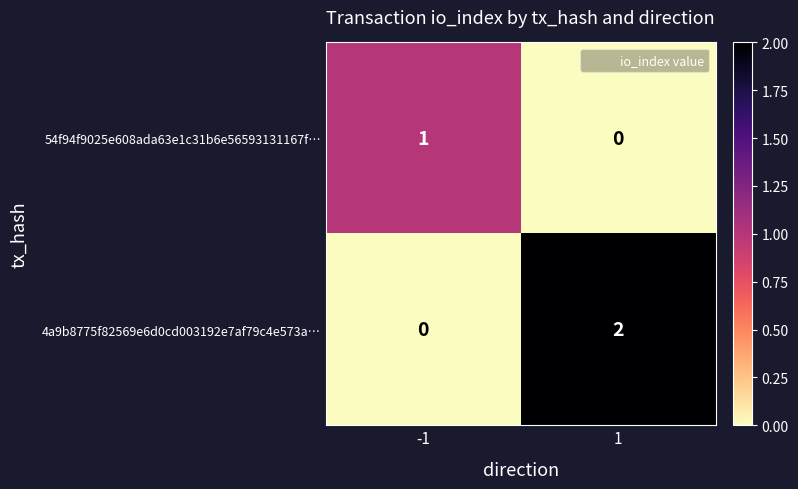

Which series changed the most between -1 and 1?

4a9b8775f82569e6d0cd003192e7af79c4e573a…